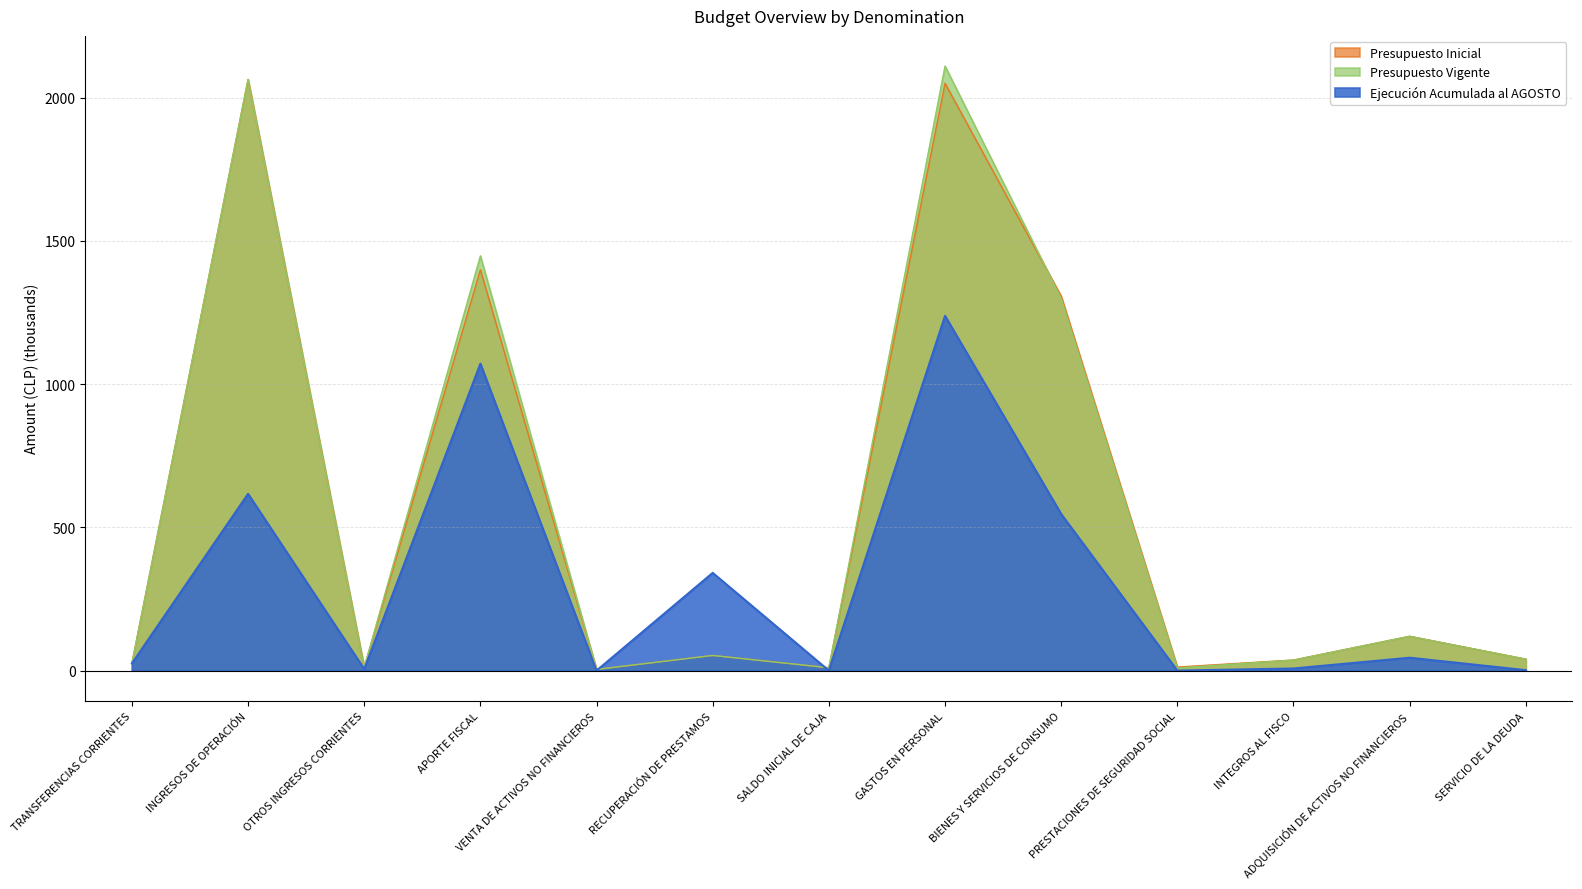

What is the difference between the highest and lowest values at SALDO INICIAL DE CAJA?

10.0